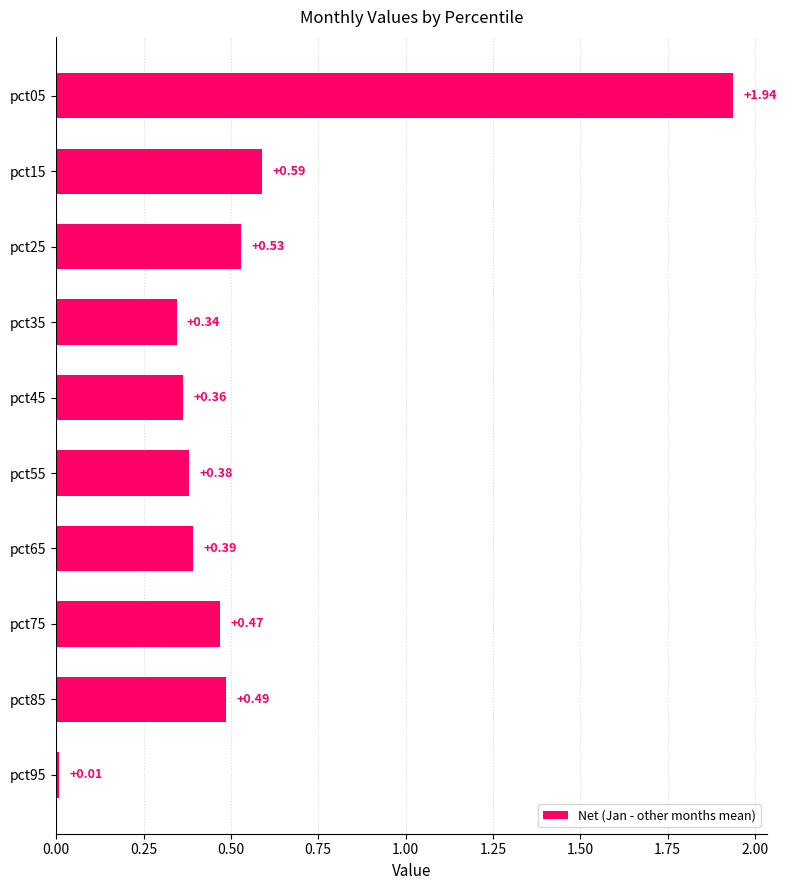

Between pct75 and pct65, which is larger?

pct75